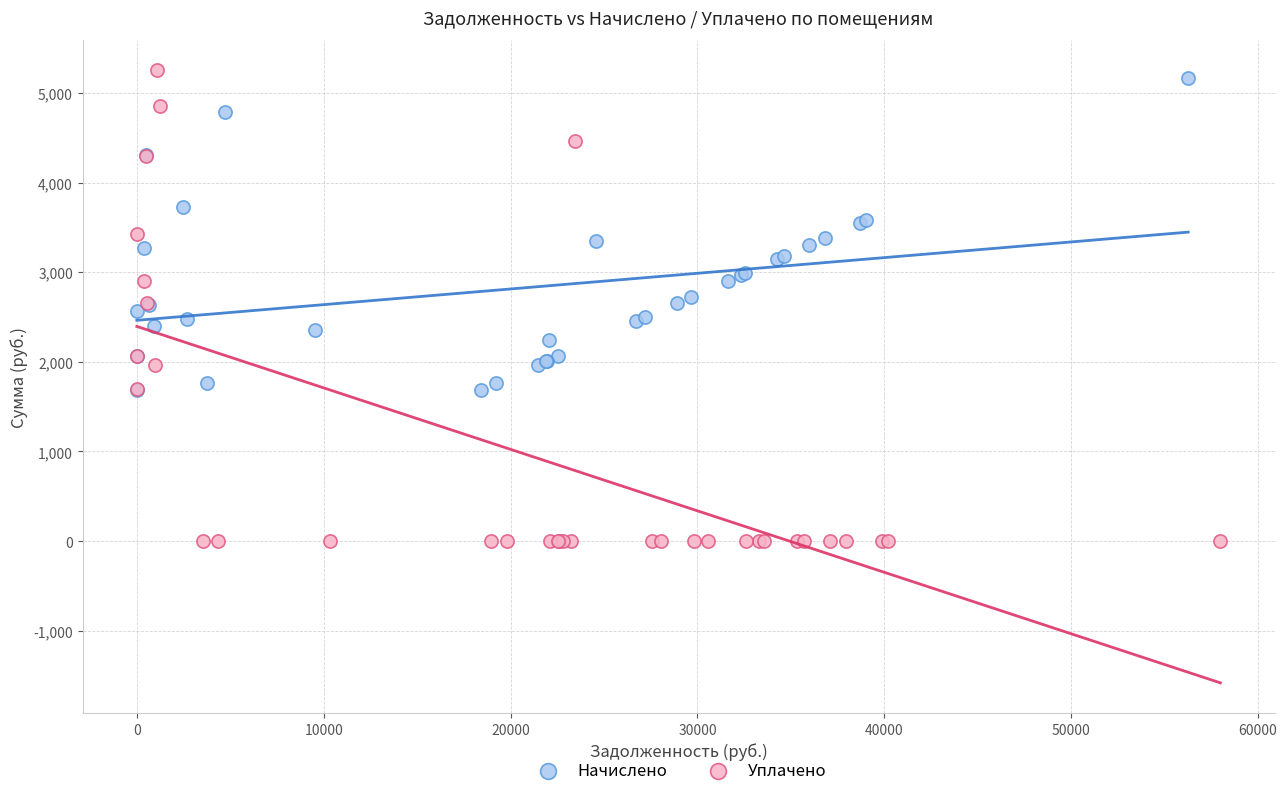

Which series reaches the maximum Y coordinate?

Уплачено